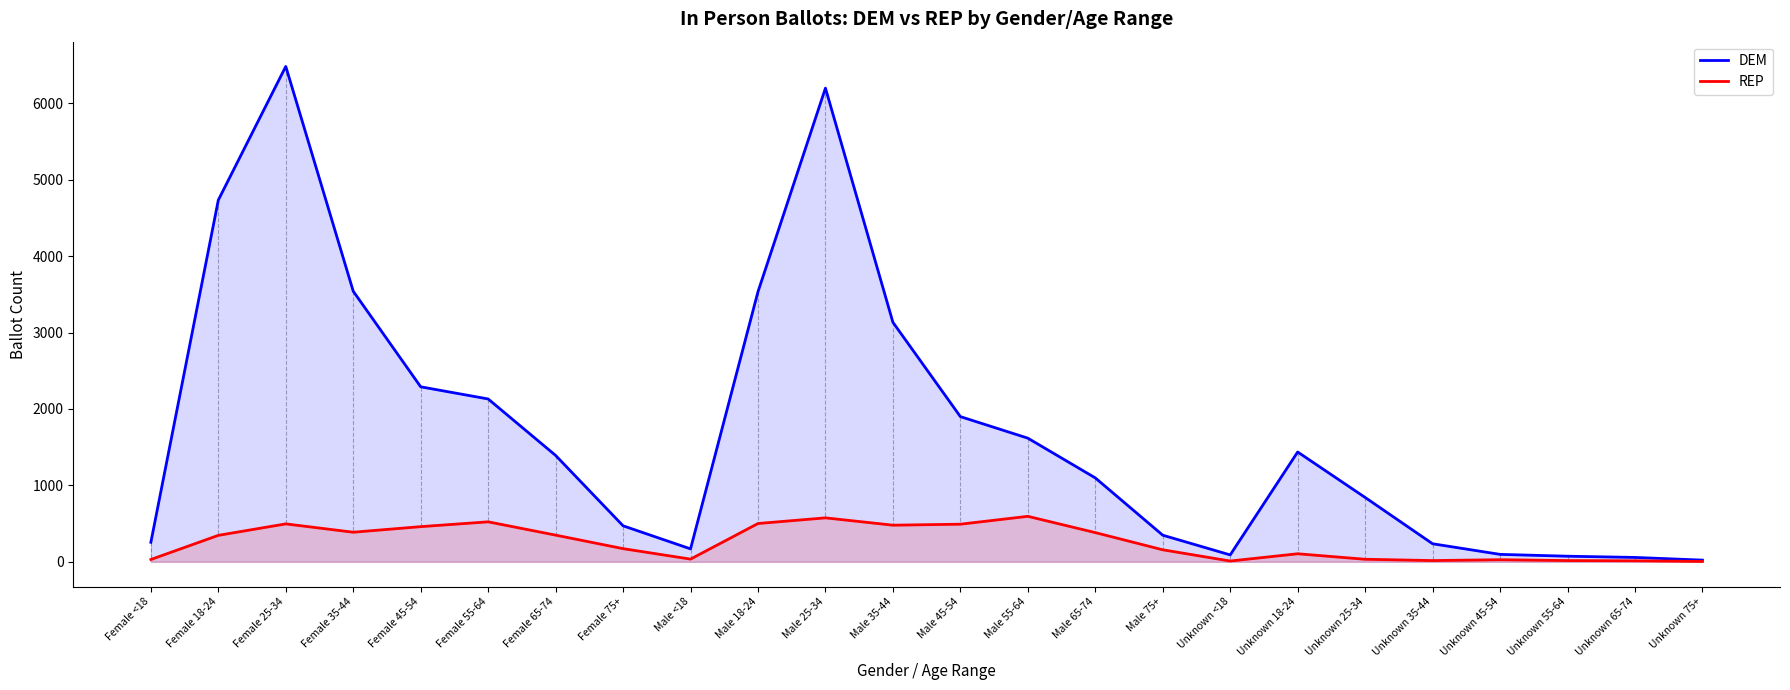

In DEM, how many points are higher than both neighbors (excluding endpoints)?

3